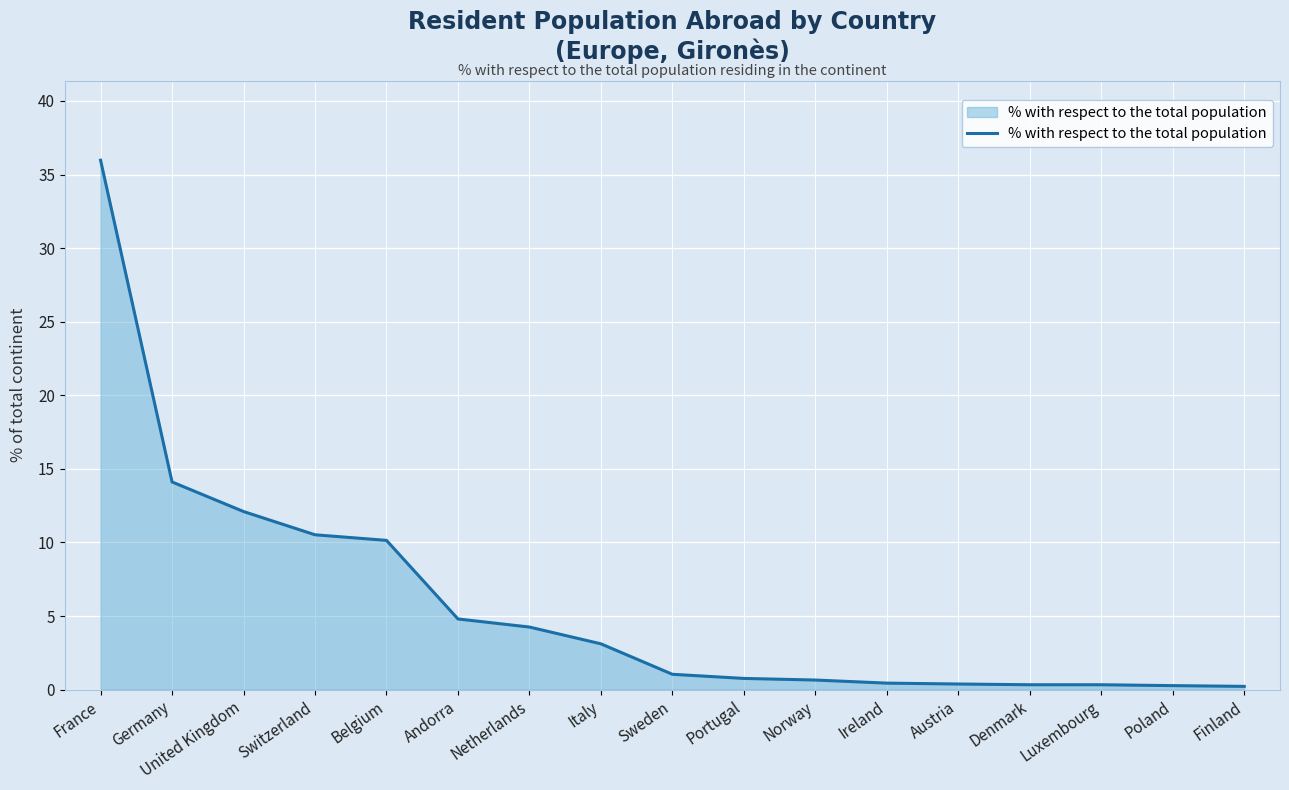

Does the chart have visible grid lines?

Yes